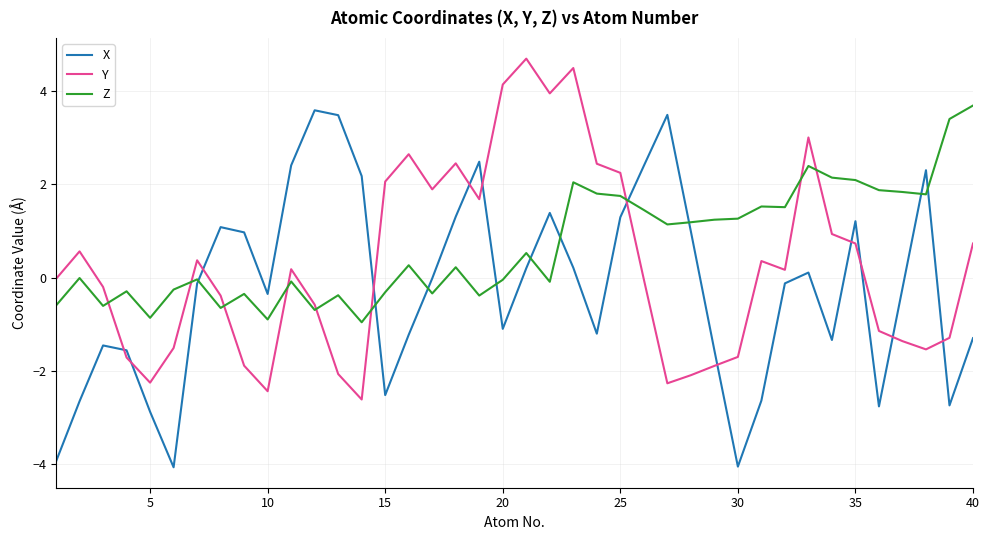

Which series has the largest total across all categories?

Z